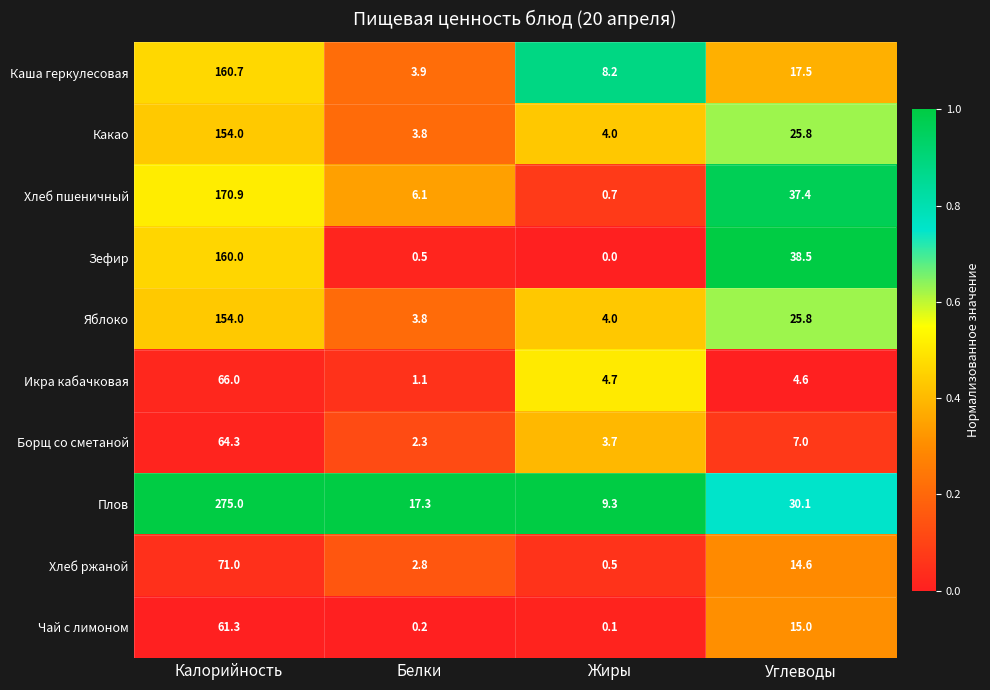

At which category is the sum across all series the highest?

Калорийность